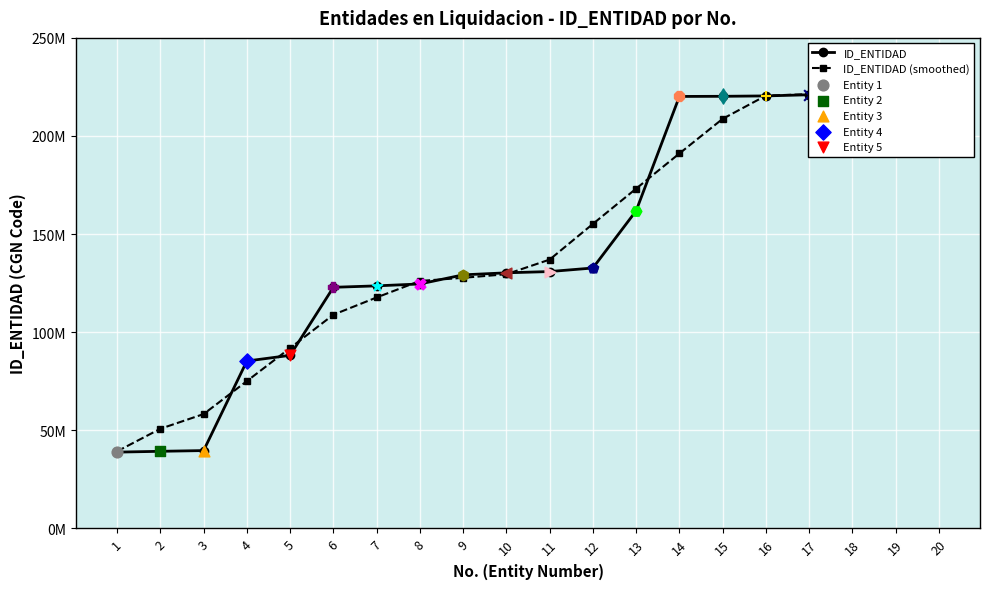

At which category is the sum across all series the highest?

20